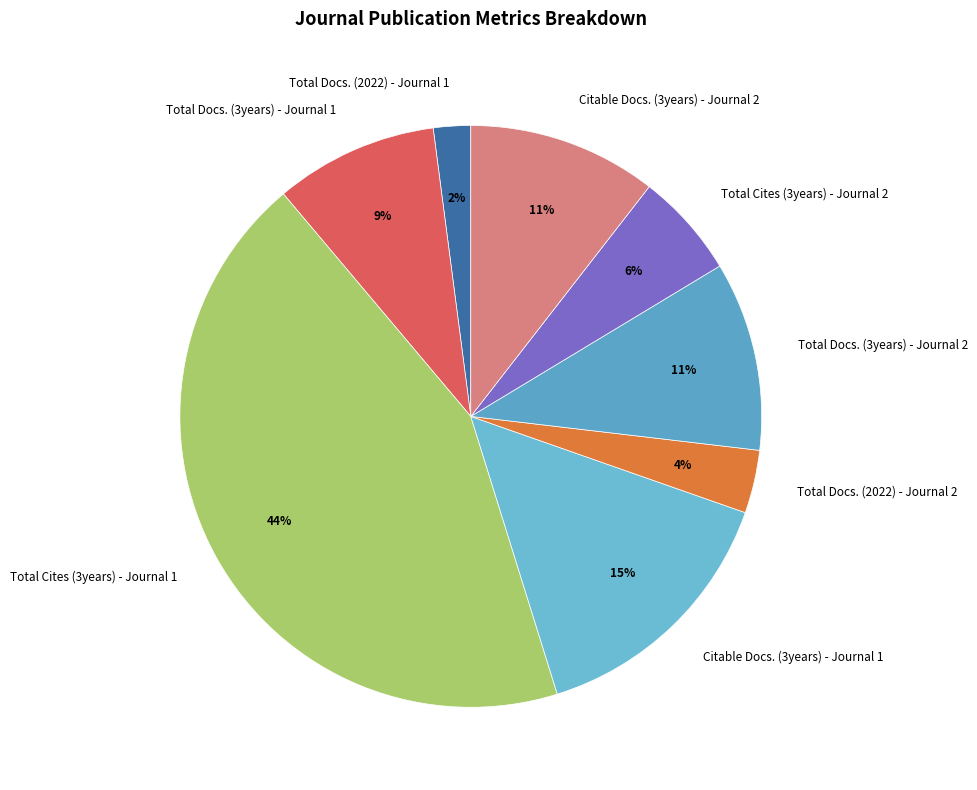

To the nearest percent, what is the average slice percentage?

12%